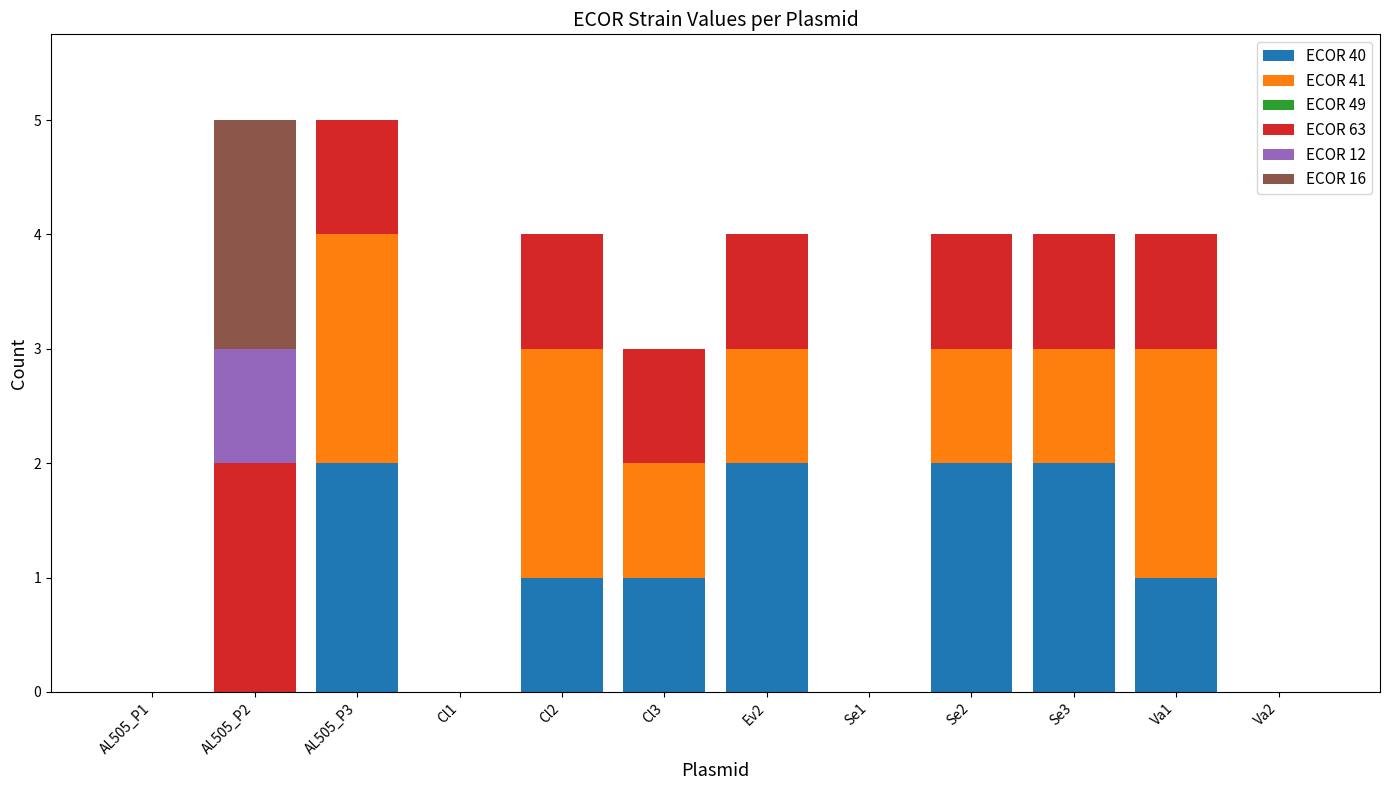

Count the number of categories in the chart.

12